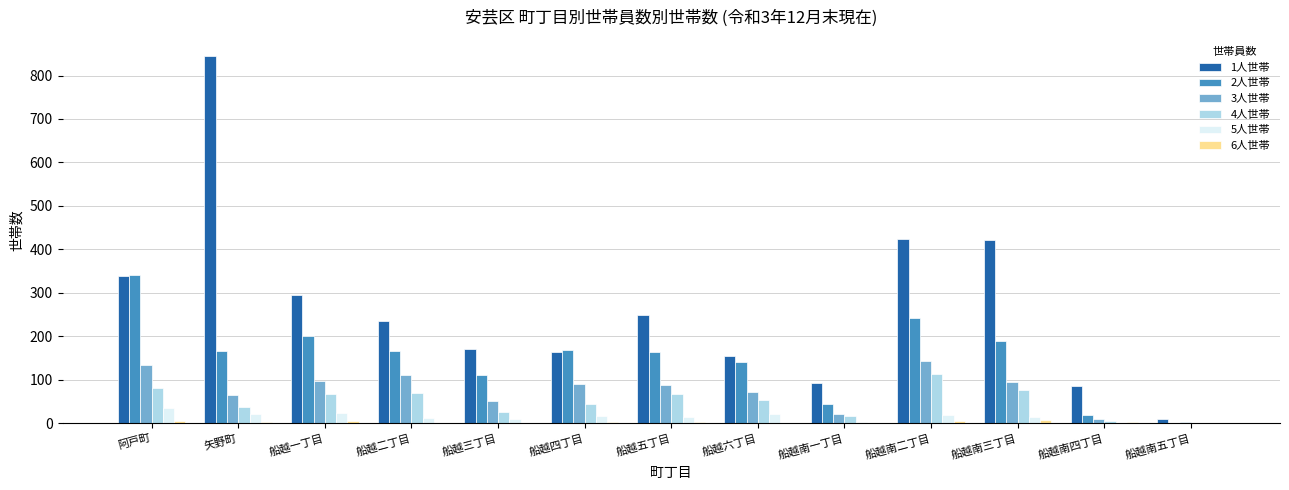

At which category does the chart reach its peak across all series?

矢野町